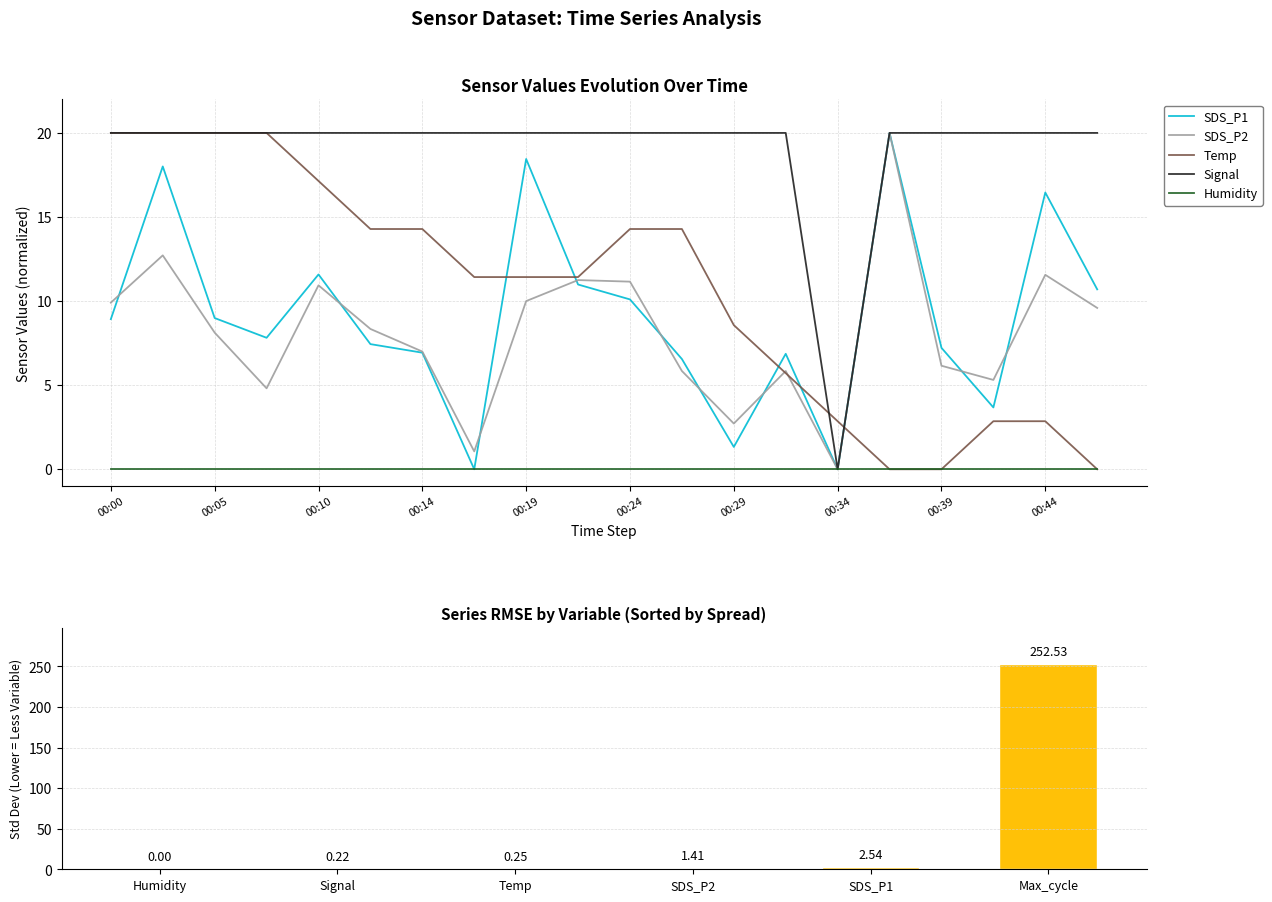

Is it true that SDS_P2 equals 17.0 at 00:05?

False